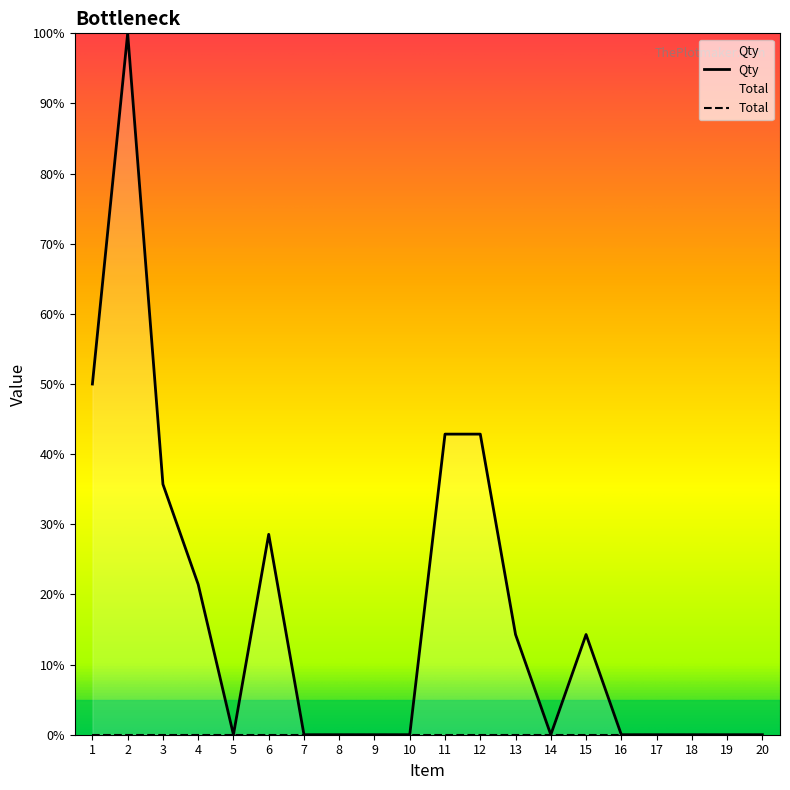

What is the sum of all values?

350.0